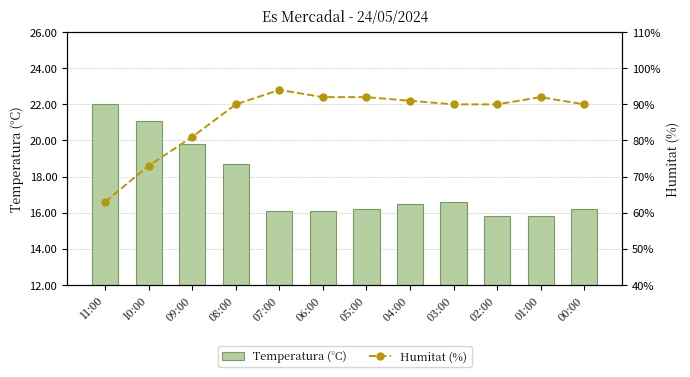

What is the difference between the maximum and minimum values in the Temperatura (°C) series?

6.2